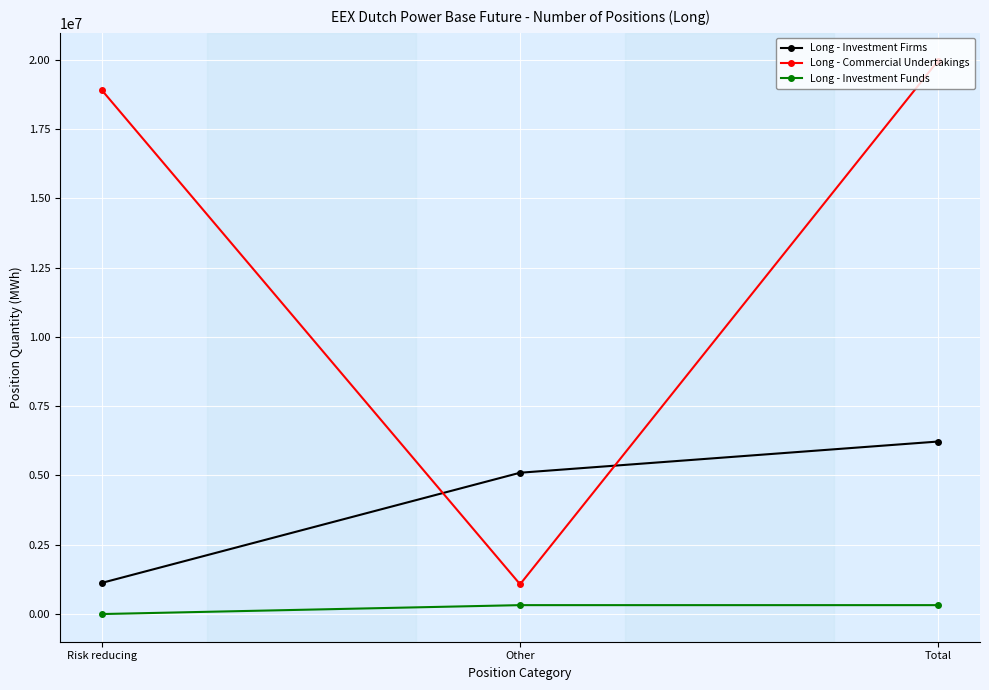

What is the sum of all Long - Investment Funds values?

642812